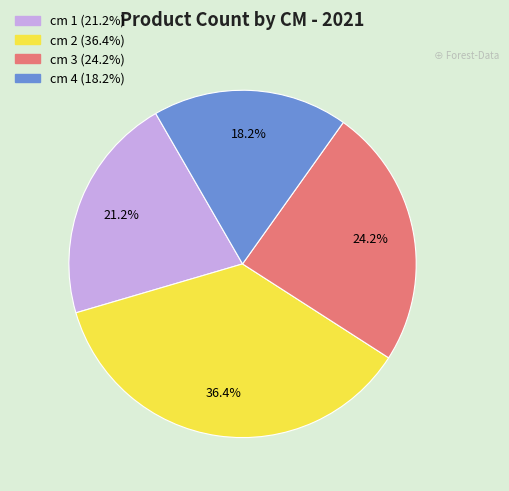

To the nearest percent, what portion does cm 4 represent?

18%